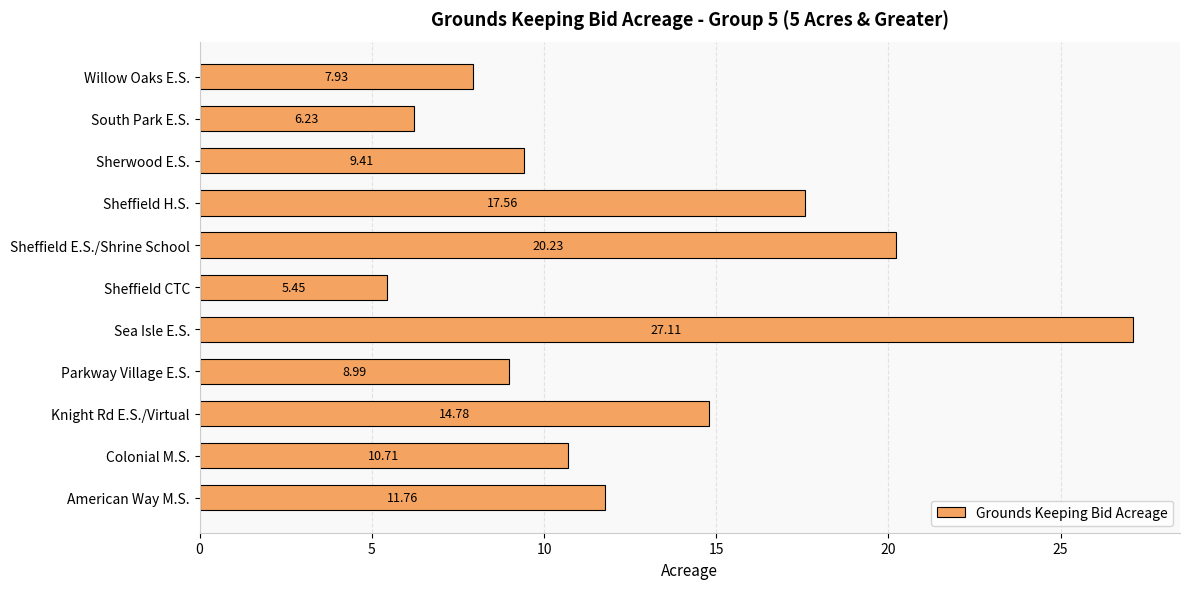

What is the change in value from Sea Isle E.S. to Willow Oaks E.S.?

-19.2